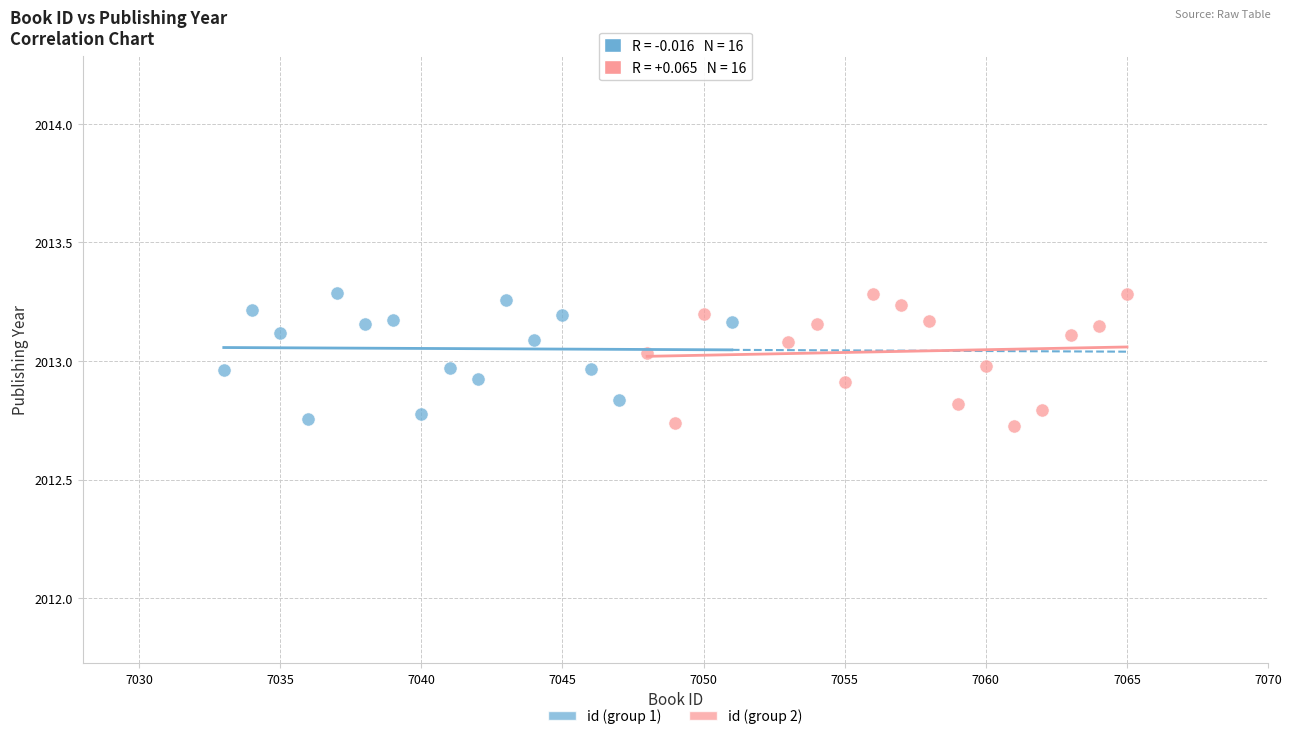

What are all the series names shown in the legend?

id (group 1), id (group 2)